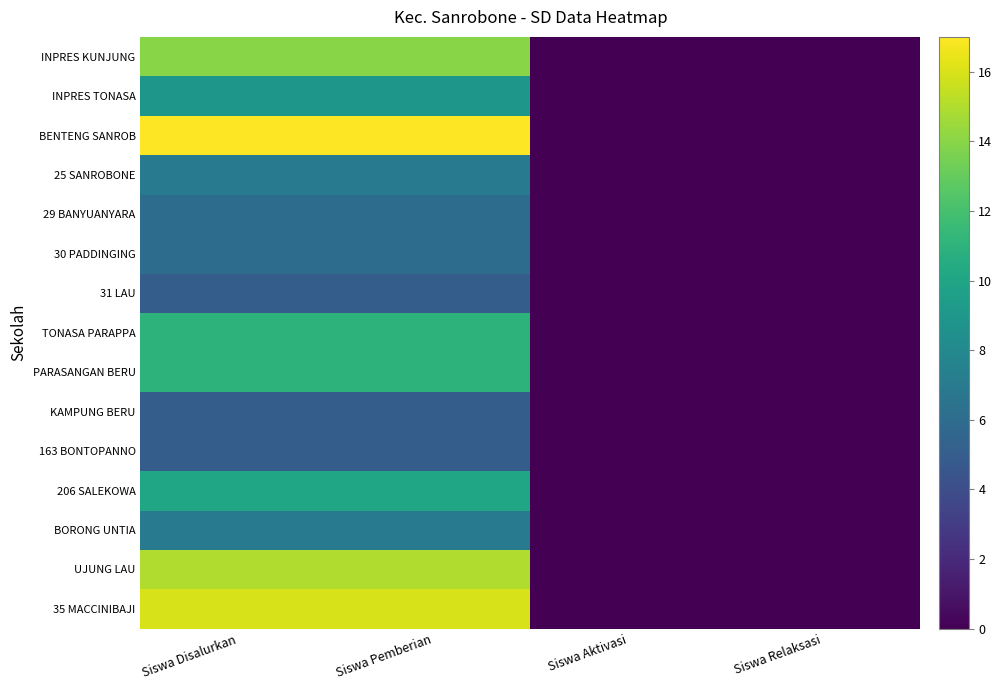

At which category is the sum across all series the highest?

Siswa Disalurkan